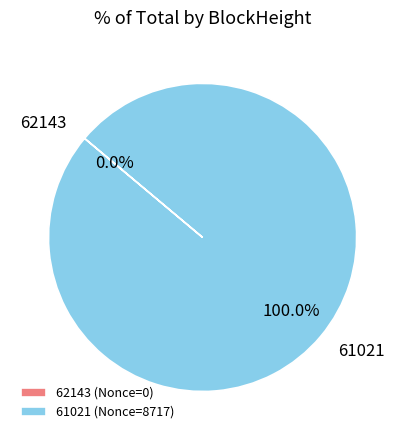

To the nearest percent, what portion does 61021 represent?

100%